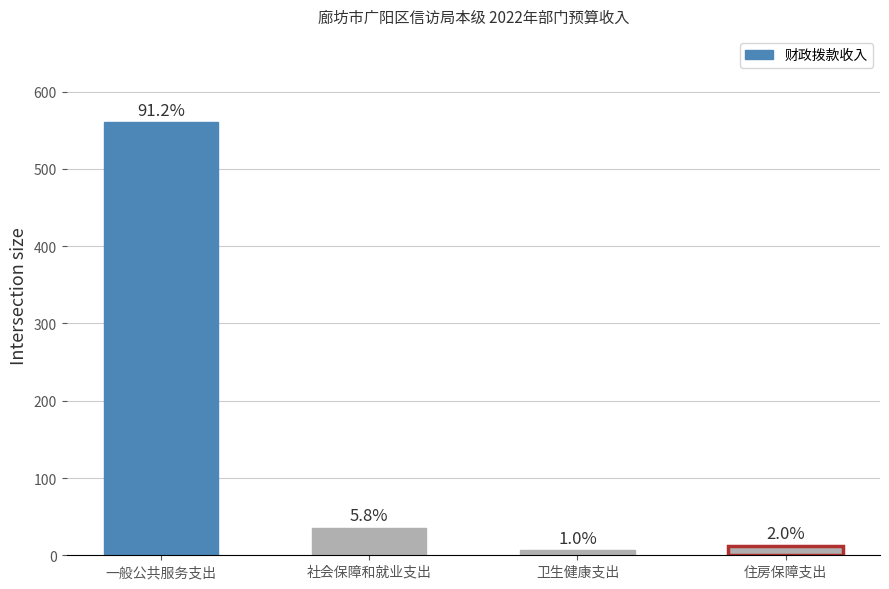

At which category does the chart reach its minimum across all series?

卫生健康支出